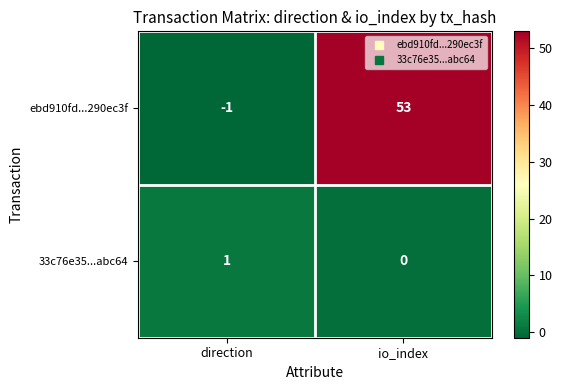

Which label corresponds to the smallest value in the chart?

direction